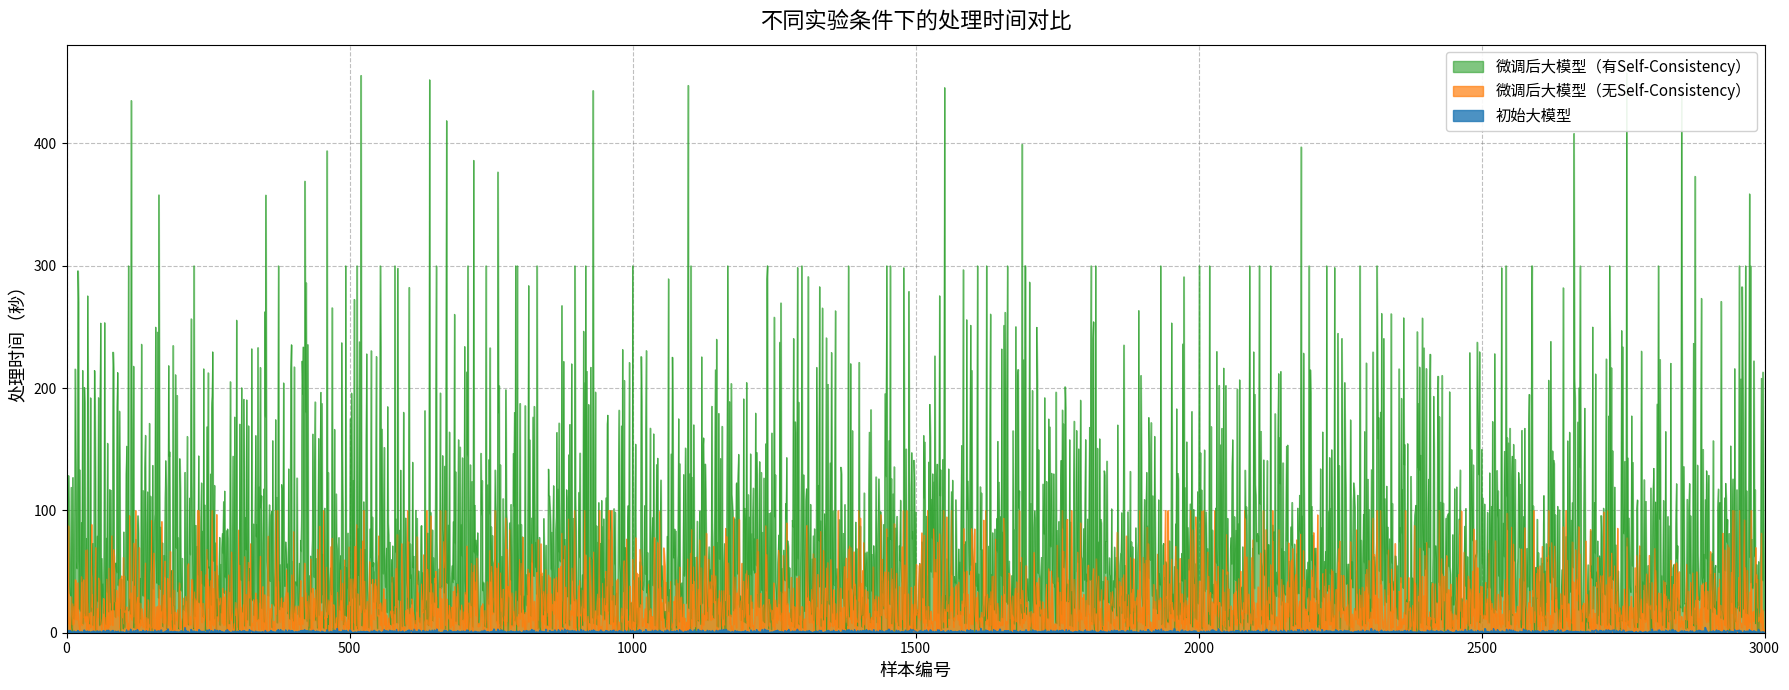

What is the value of the 微调后大模型（有Self-Consistency） point at the 2nd from the left?

120